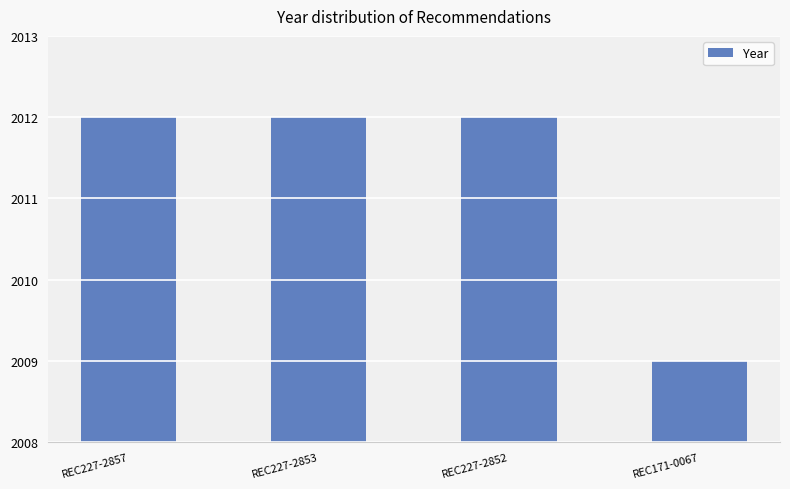

How many series are shown in this chart?

1